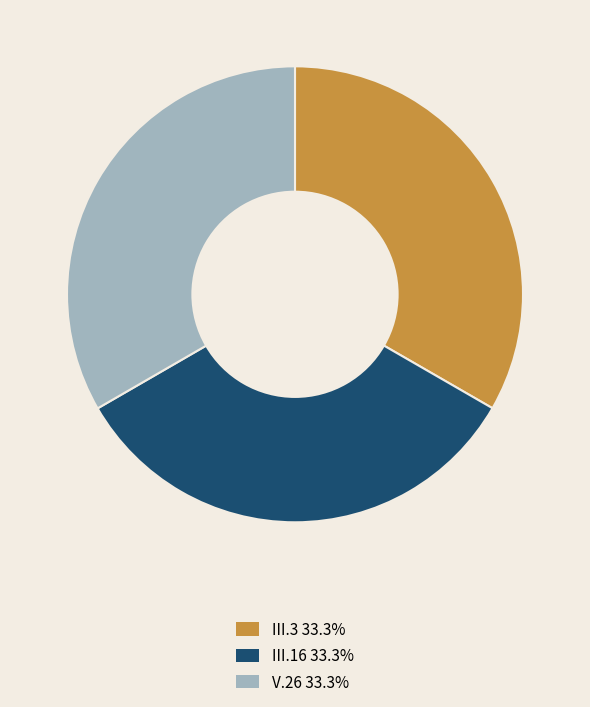

Is there a majority slice in this chart?

No